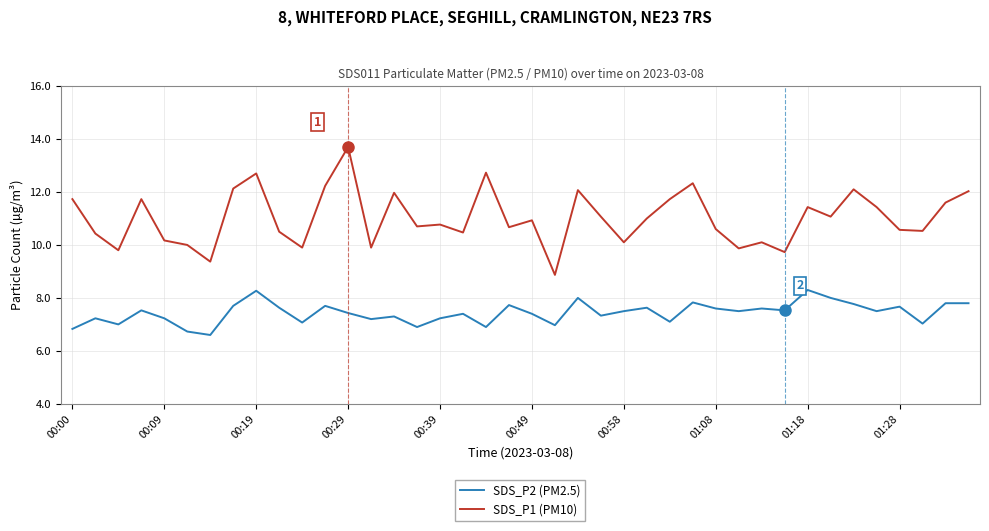

List the series in order of their peak value, lowest first.

SDS_P2 (PM2.5), SDS_P1 (PM10)